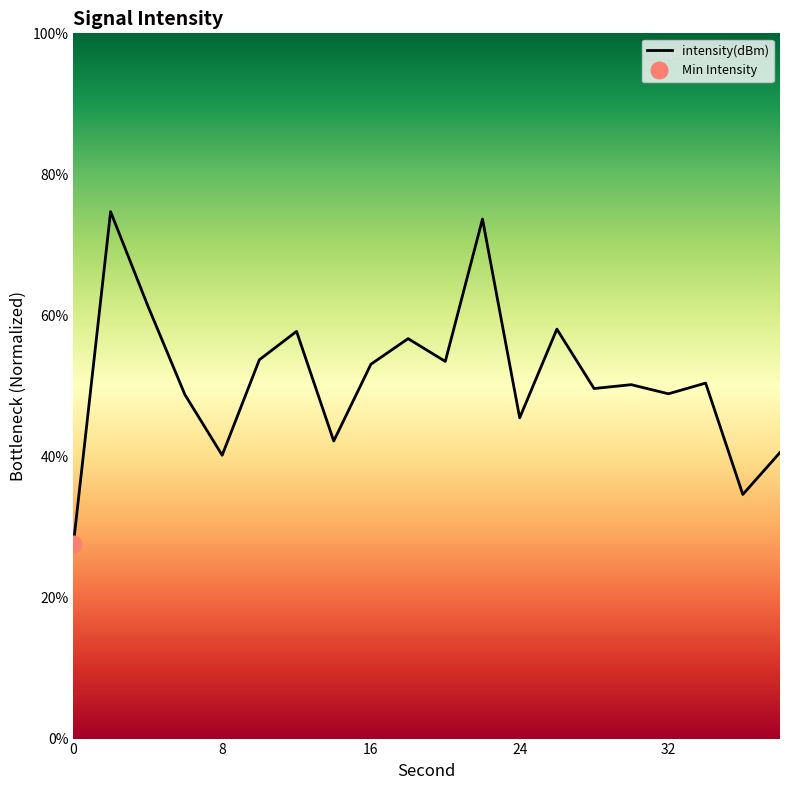

Where does the data first go above 50?

2